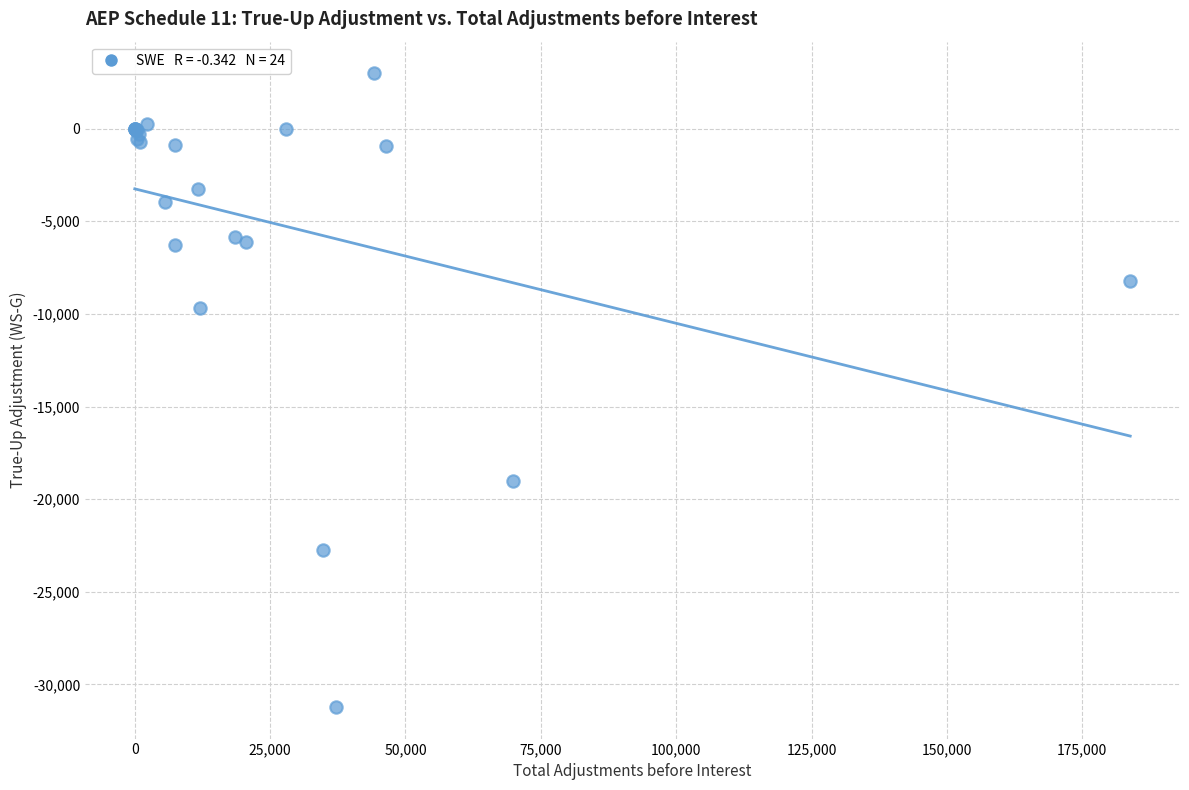

What Y value in the scatter plot is closest to -14115?

-9682.4